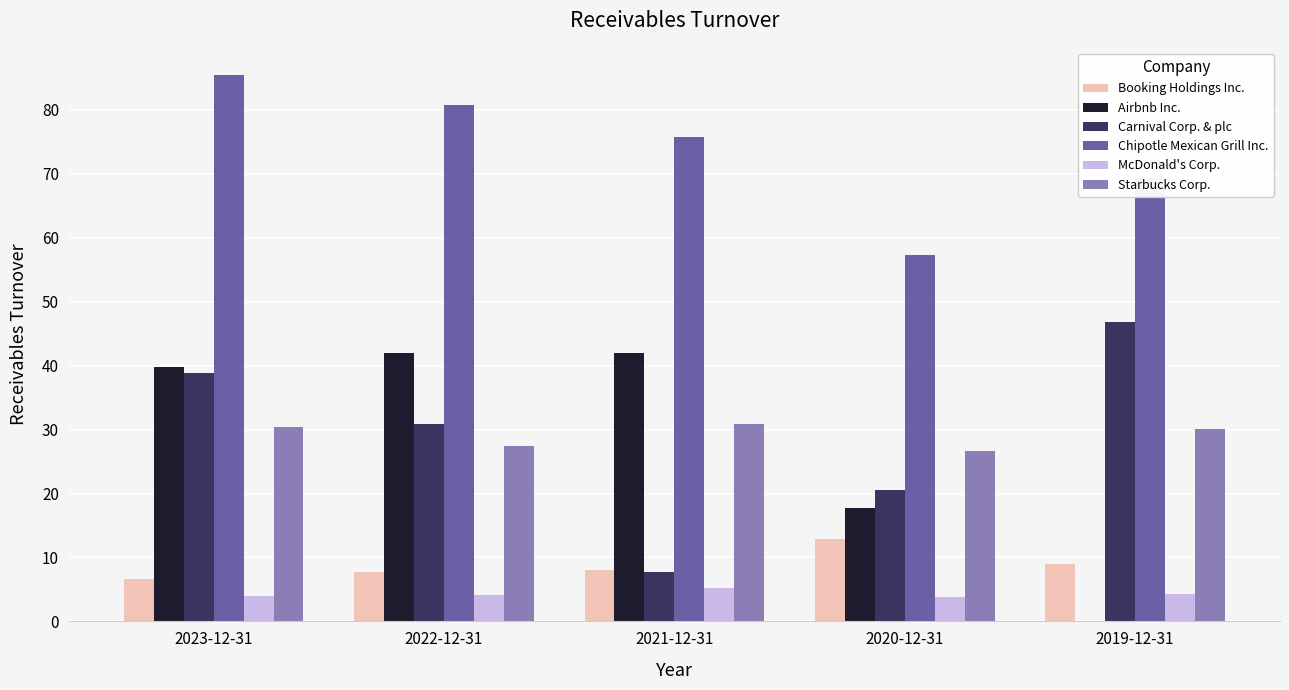

How many categories are shown in the chart?

5